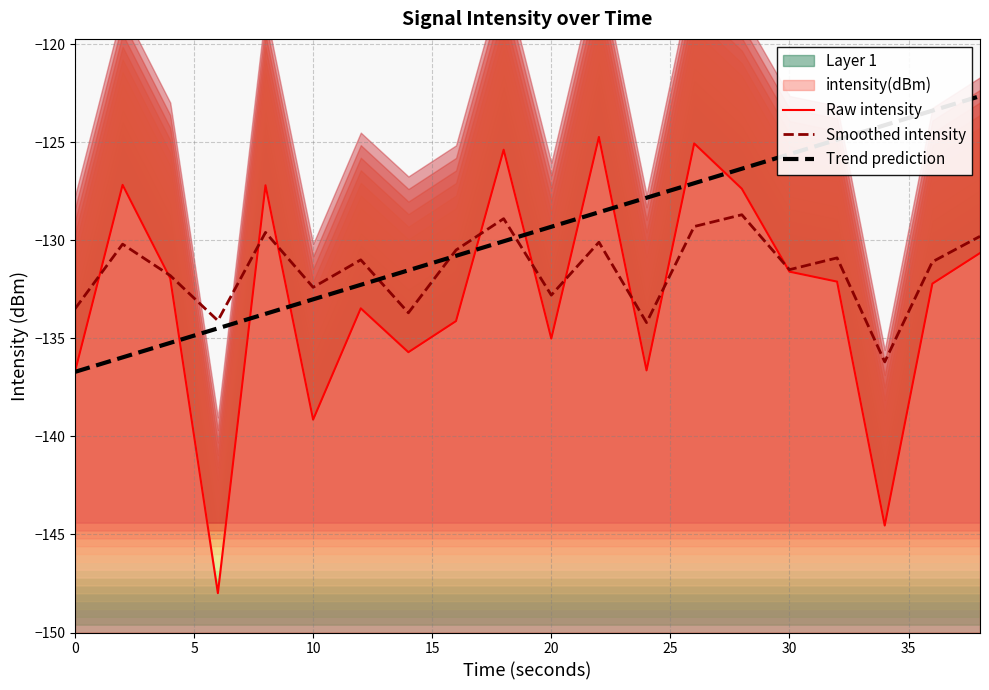

How many values in the Raw intensity series exceed -132?

9